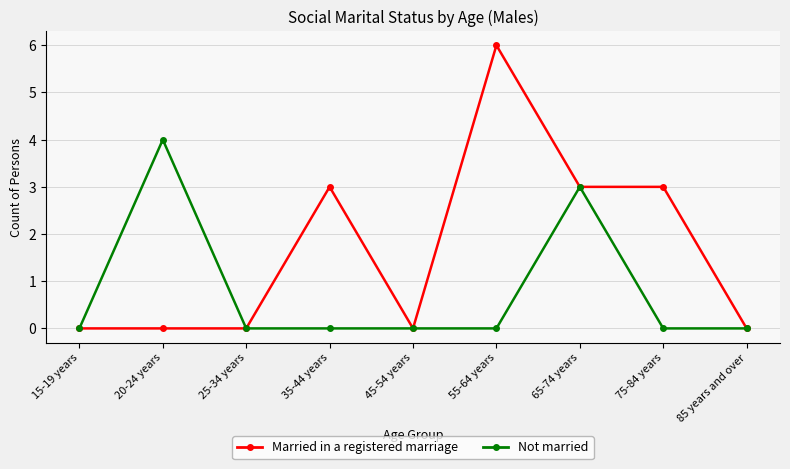

Which label corresponds to the largest value in the chart?

55-64 years